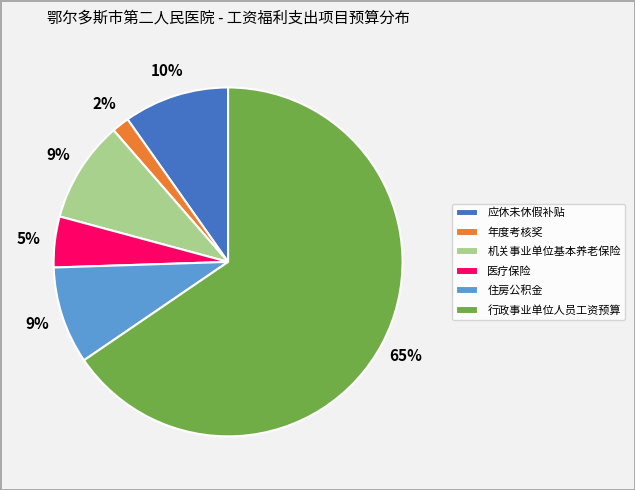

Which has a higher value, 住房公积金 or 医疗保险?

住房公积金